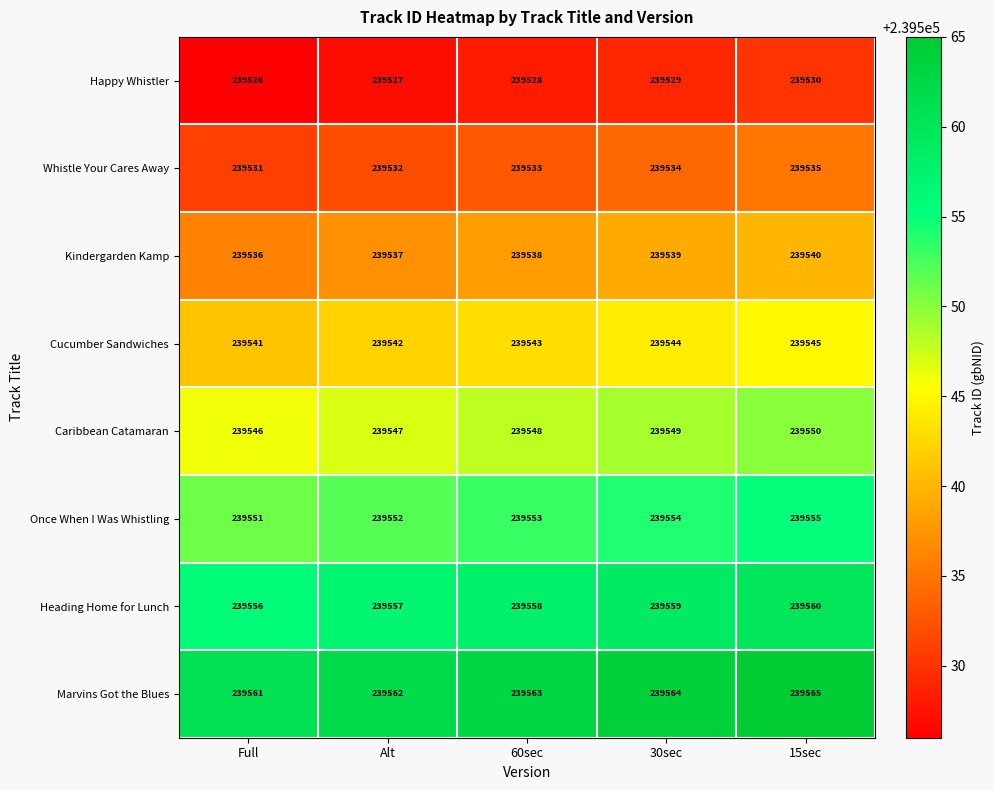

What is the spread (max minus min) of values at Full?

35